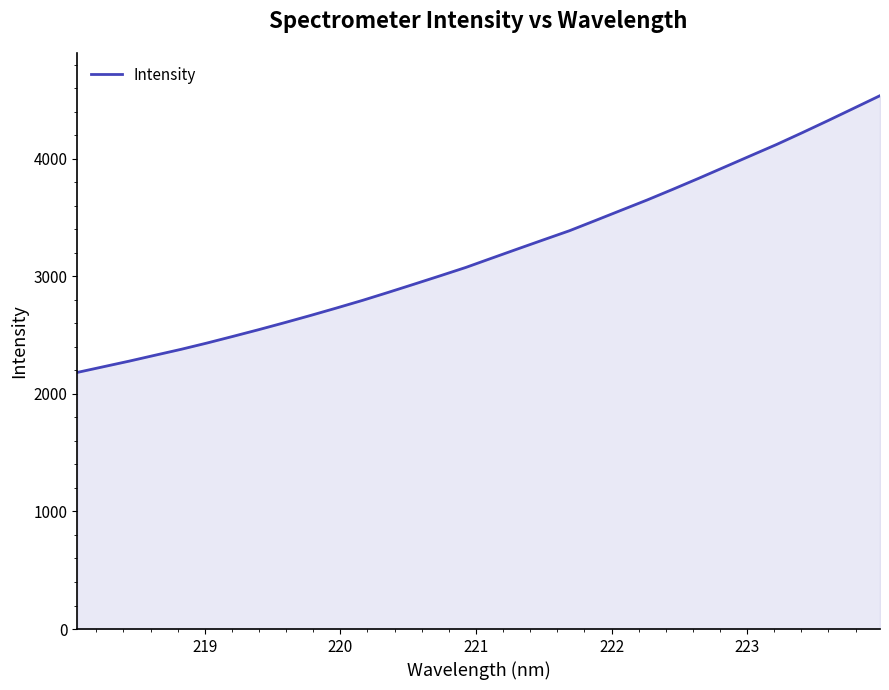

What is the sum of all values?

102474.3